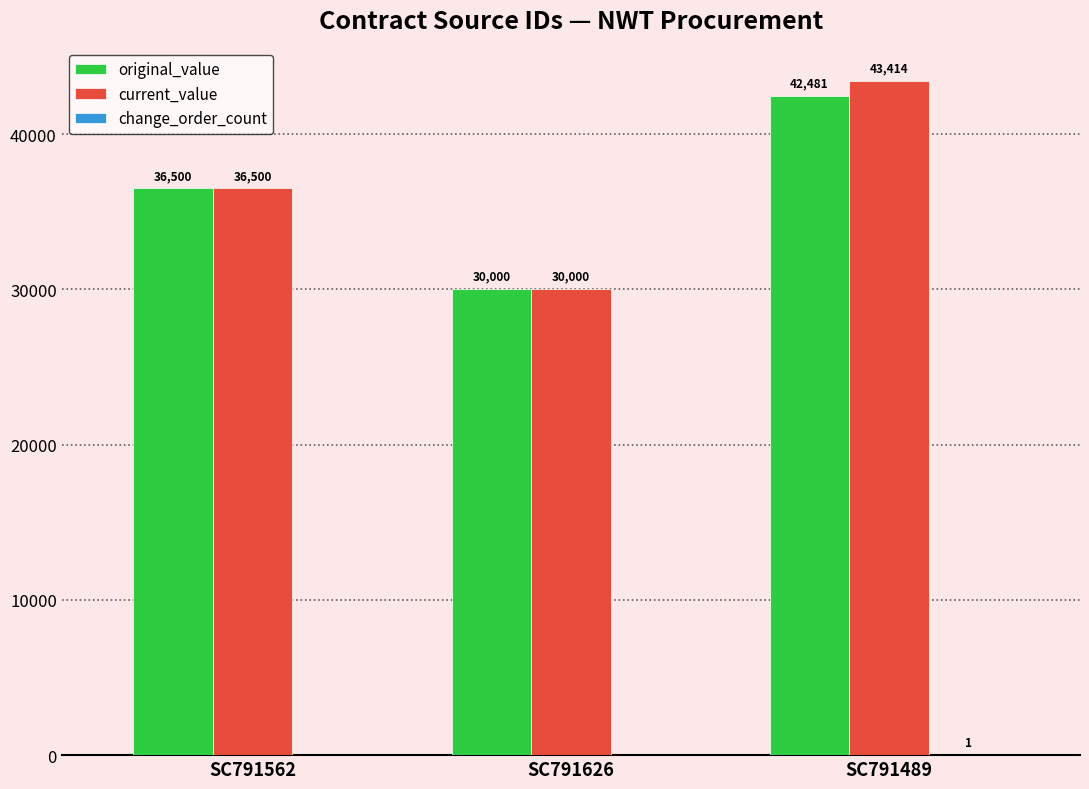

Between SC791562 and SC791489, which series saw the biggest shift?

current_value